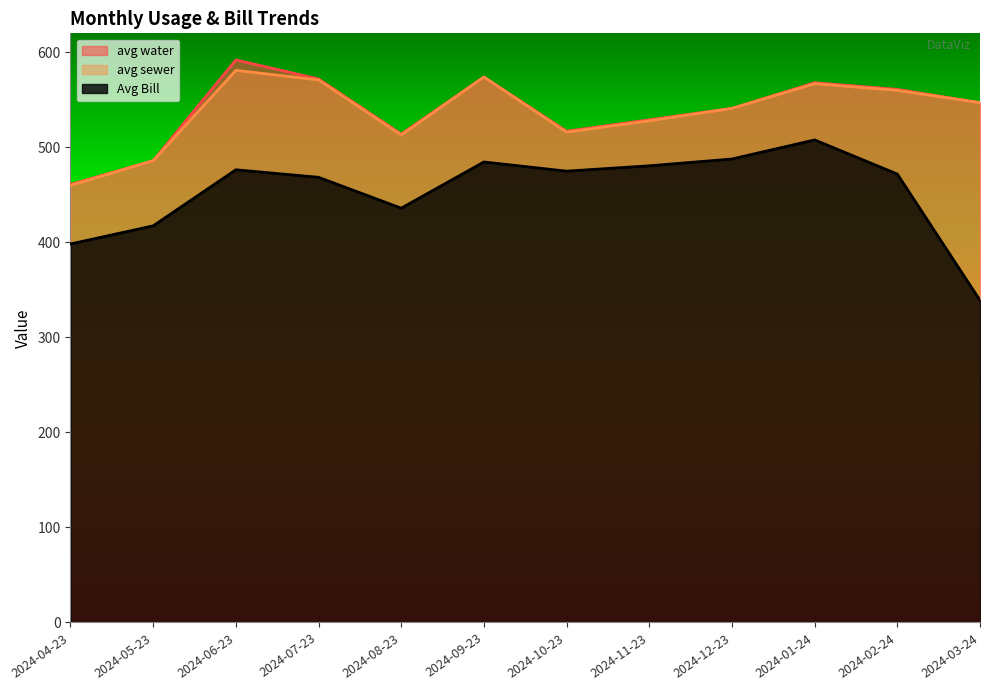

What is the difference between the avg sewer values at 2024-06-23 and 2024-03-24?

34.0